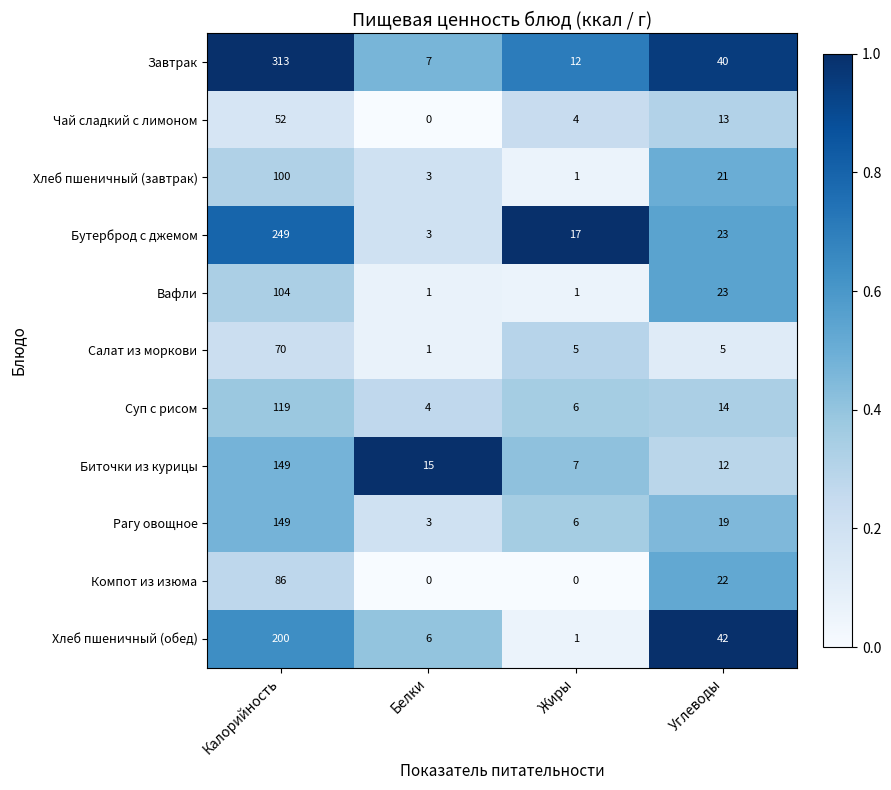

At which label is Завтрак closest to 160?

Углеводы